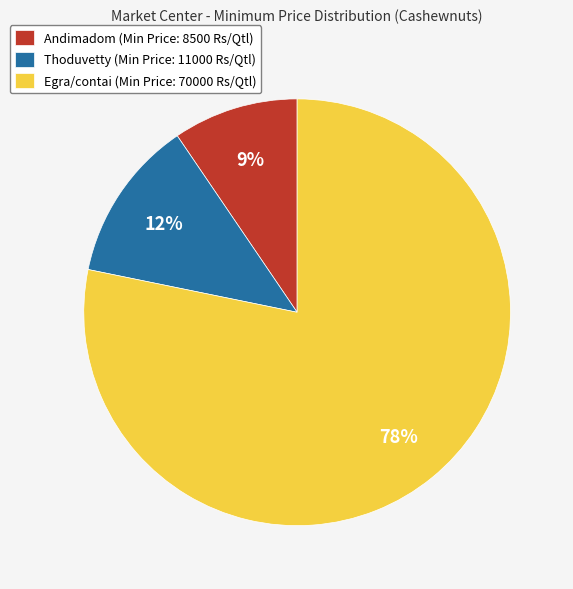

Rank the categories by value from lowest to highest.

Andimadom, Thoduvetty, Egra/contai